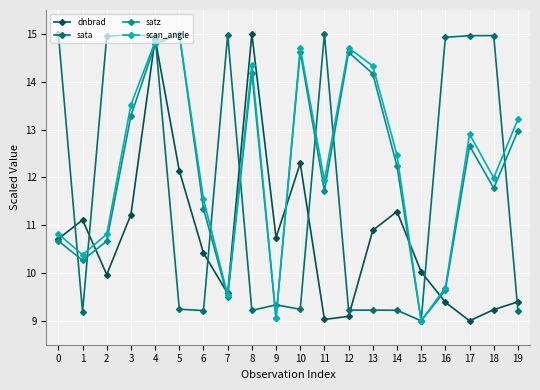

At which label does satz reach its peak?

5